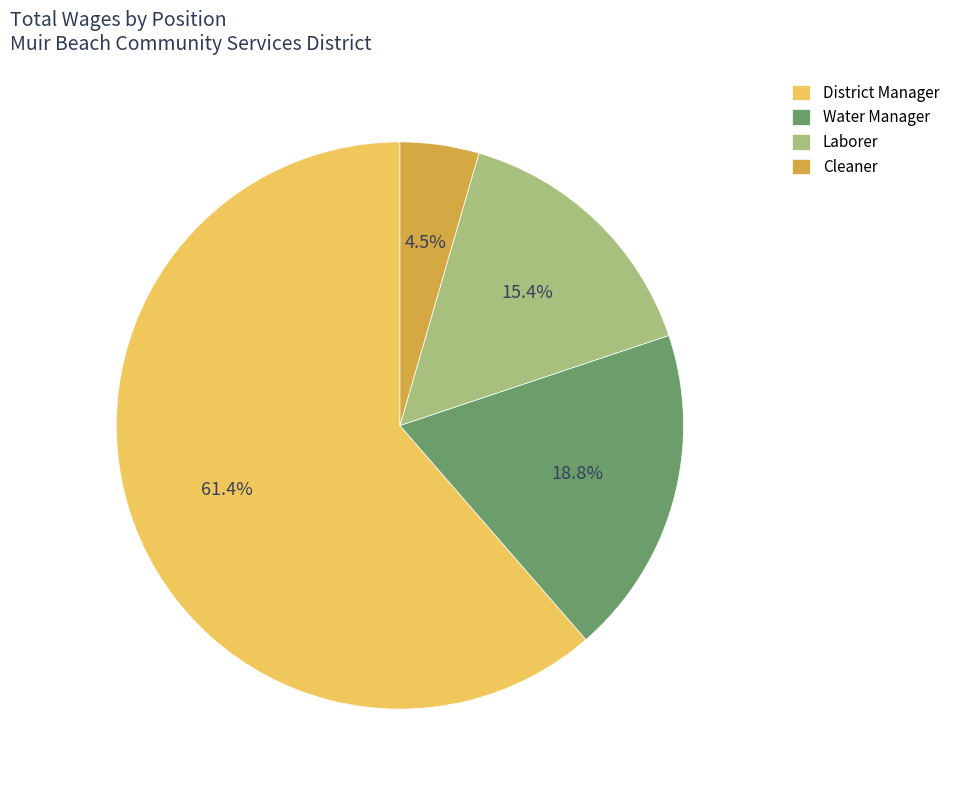

Is the sum of Water Manager and District Manager greater than half?

Yes